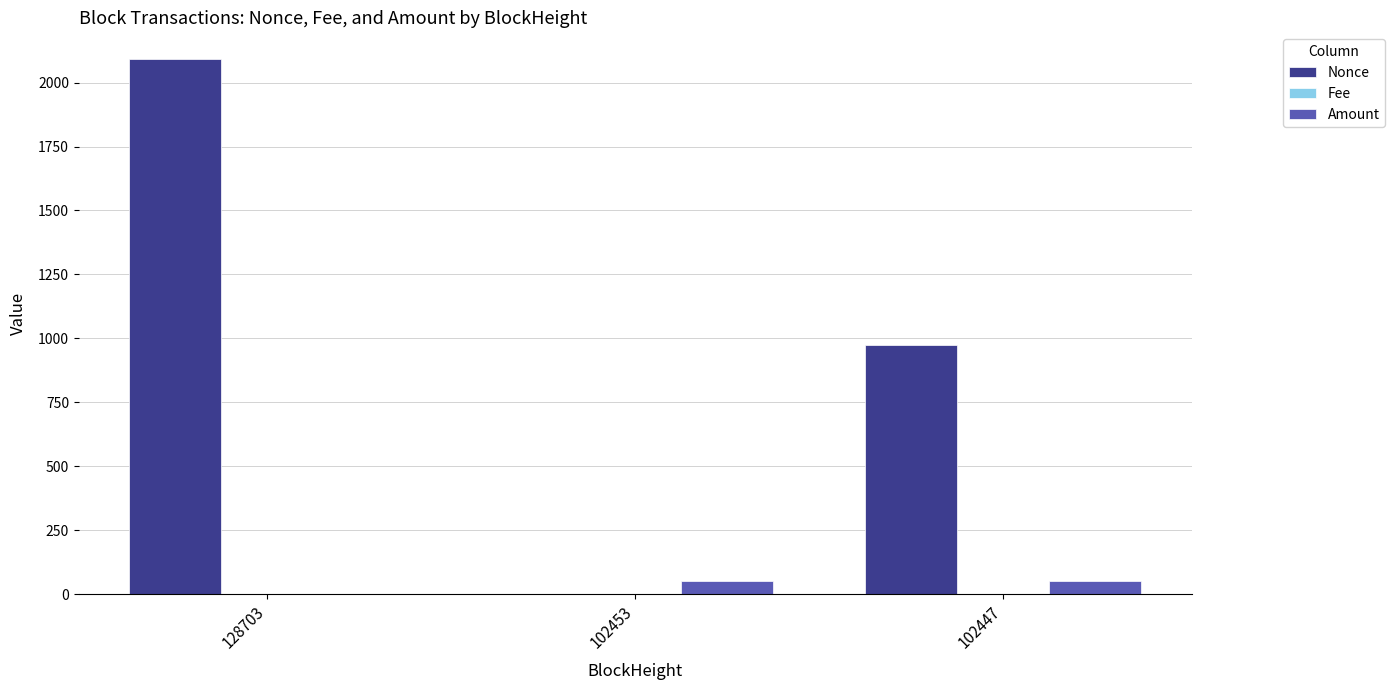

True or false: Nonce has a value of 973.0 at 102447.

True